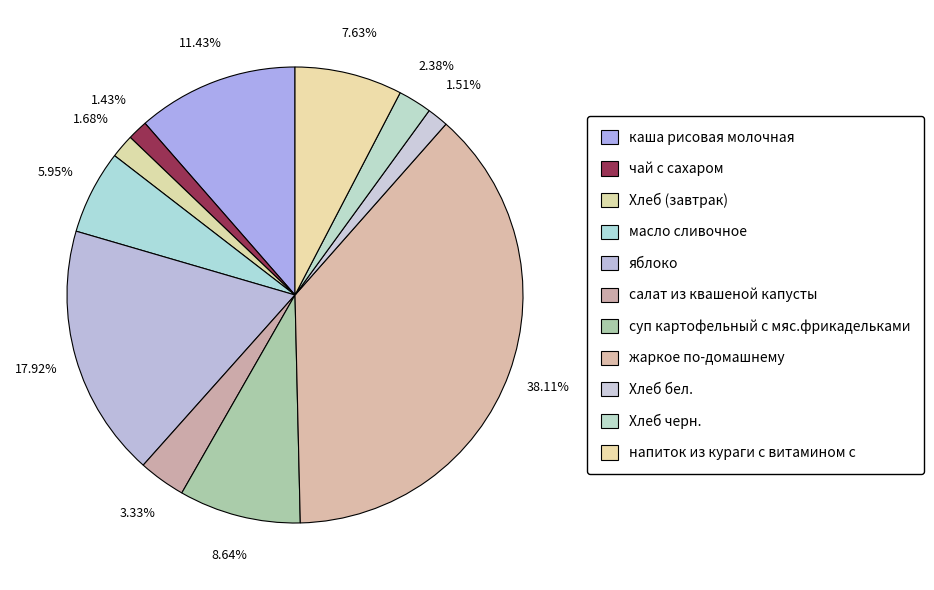

What percentage do масло сливочное and Хлеб бел. together represent?

7.5%